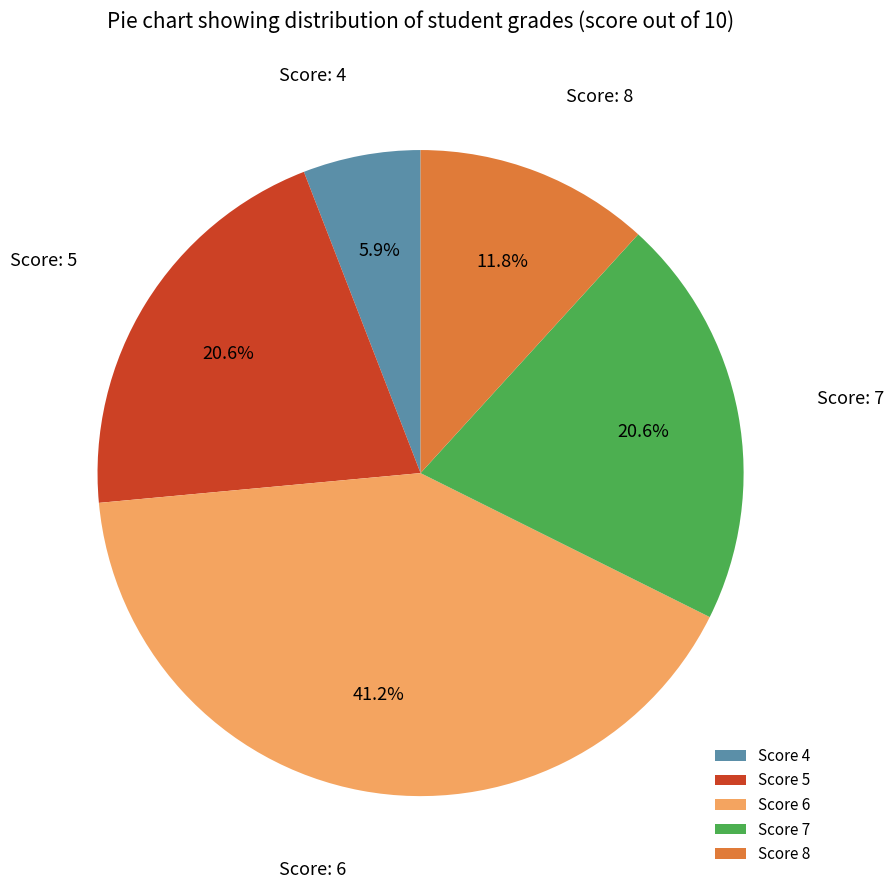

What is the ratio of the value at Score 5 to the value at Score 4?

3.5